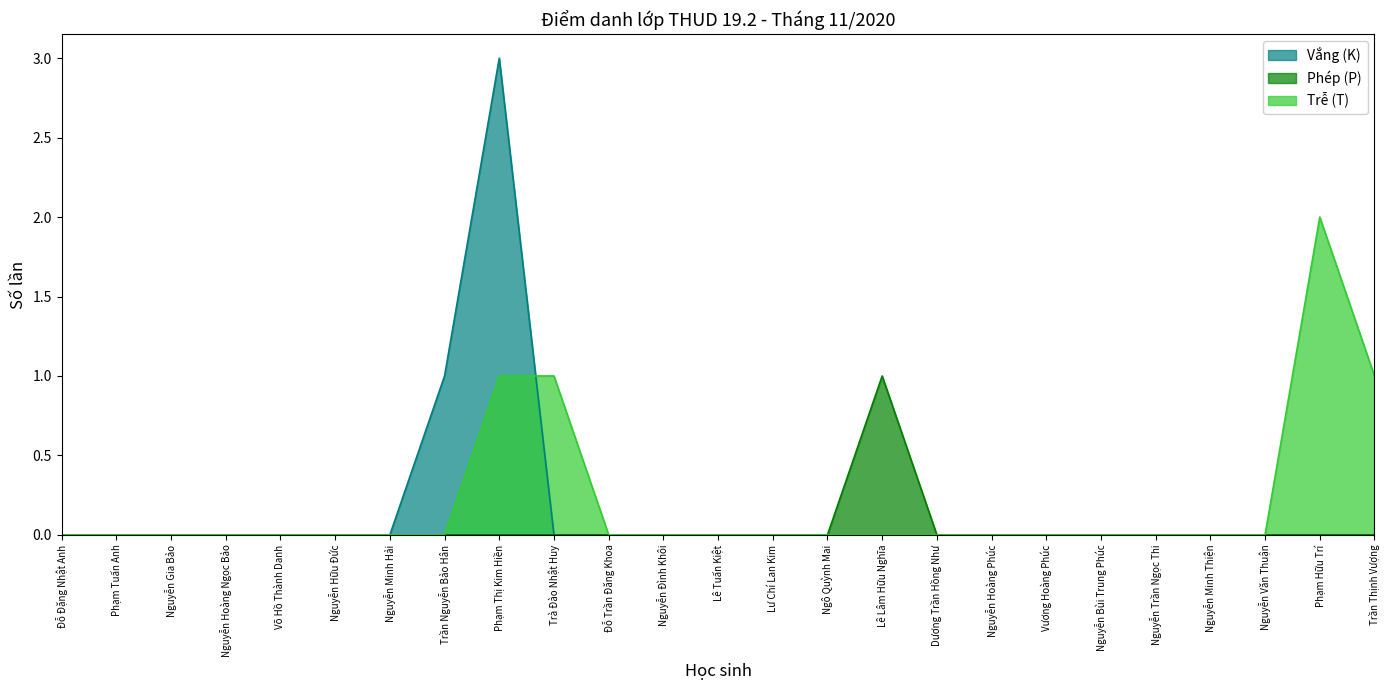

Does the chart display data point markers on the line(s)?

No